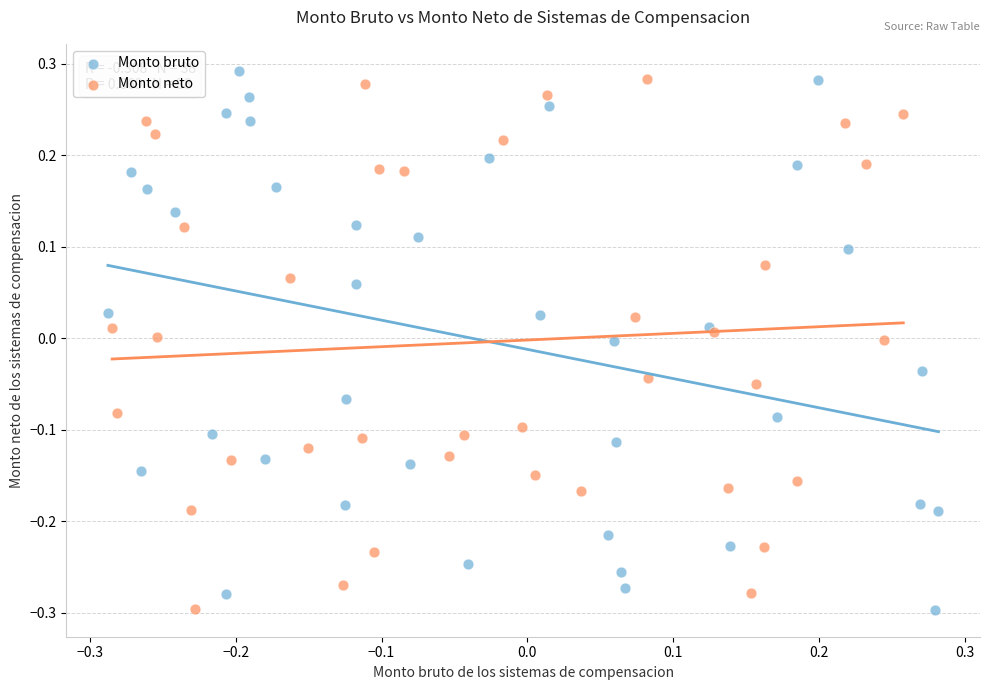

What are all the series names shown in the legend?

Monto bruto, Monto neto